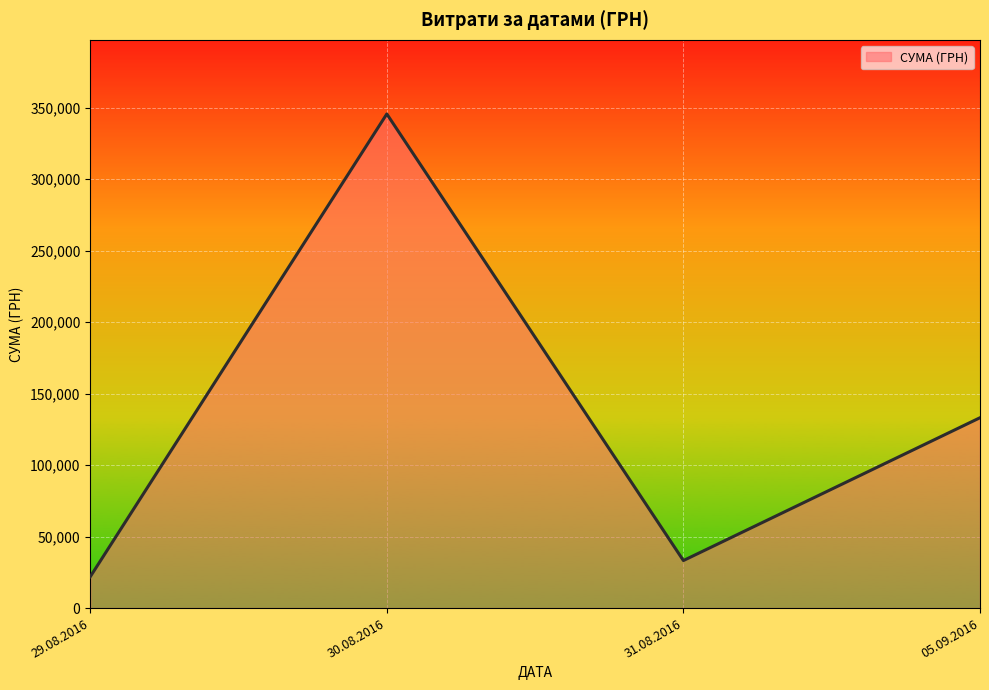

What value does the data have at 30.08.2016?

345687.3